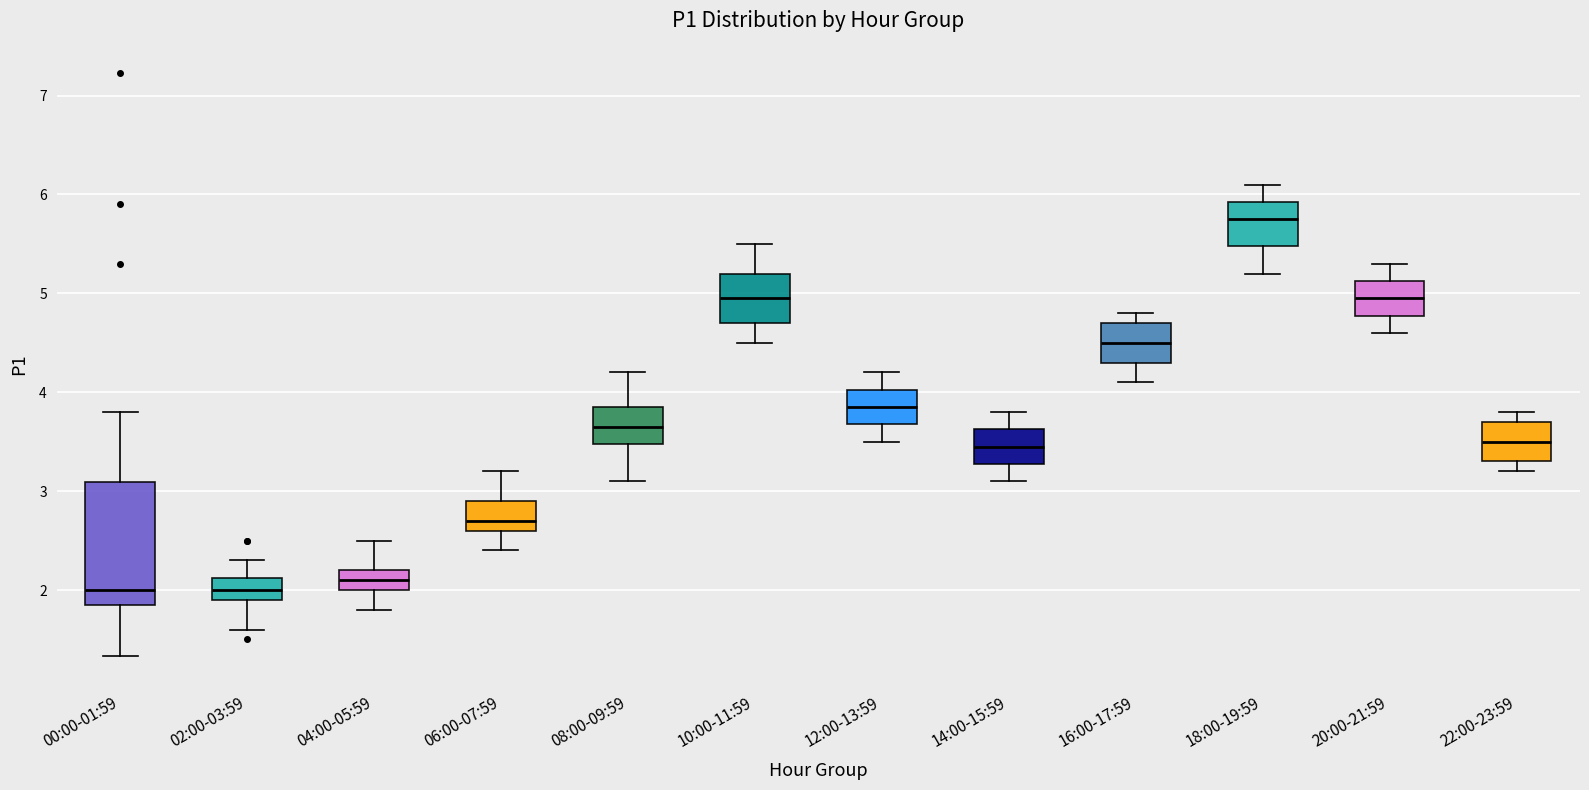

Reading left to right, read every box against the y-axis: the position of its median line, the range the box covers, and the ends of its whiskers. The values are not printed on the chart, so give them approximately, as read against the axis.

00:00-01:59: median 2.0, box 1.9 to 3.1, whiskers 1.3 to 3.8
02:00-03:59: median 2.0, box 1.9 to 2.1, whiskers 1.6 to 2.3
04:00-05:59: median 2.1, box 2.0 to 2.2, whiskers 1.8 to 2.5
06:00-07:59: median 2.7, box 2.6 to 2.9, whiskers 2.4 to 3.2
08:00-09:59: median 3.7, box 3.5 to 3.9, whiskers 3.1 to 4.2
10:00-11:59: median 5.0, box 4.7 to 5.2, whiskers 4.5 to 5.5
12:00-13:59: median 3.9, box 3.7 to 4.0, whiskers 3.5 to 4.2
14:00-15:59: median 3.5, box 3.3 to 3.6, whiskers 3.1 to 3.8
16:00-17:59: median 4.5, box 4.3 to 4.7, whiskers 4.1 to 4.8
18:00-19:59: median 5.8, box 5.5 to 5.9, whiskers 5.2 to 6.1
20:00-21:59: median 5.0, box 4.8 to 5.1, whiskers 4.6 to 5.3
22:00-23:59: median 3.5, box 3.3 to 3.7, whiskers 3.2 to 3.8